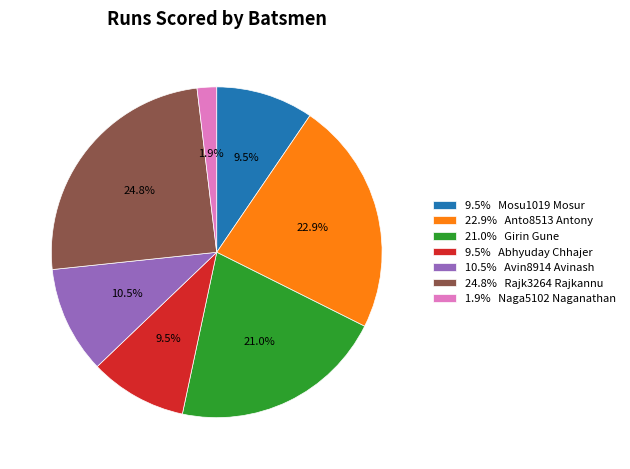

Which has a higher value, 22.9% Anto8513 Antony or 10.5% Avin8914 Avinash?

22.9% Anto8513 Antony